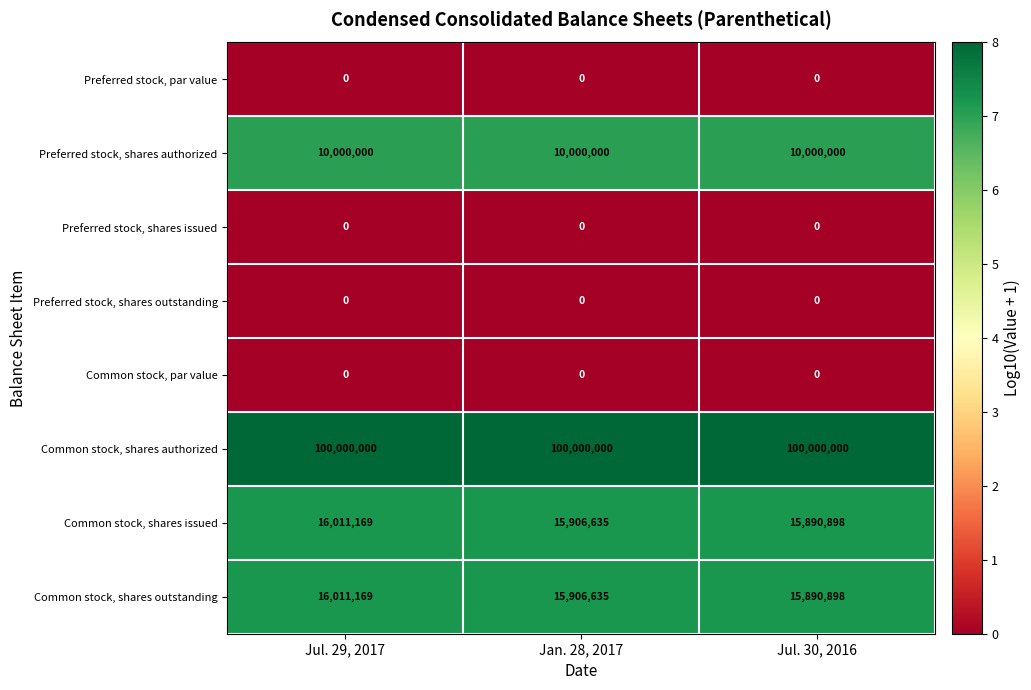

What is the minimum value for Common stock, shares outstanding?

15890898